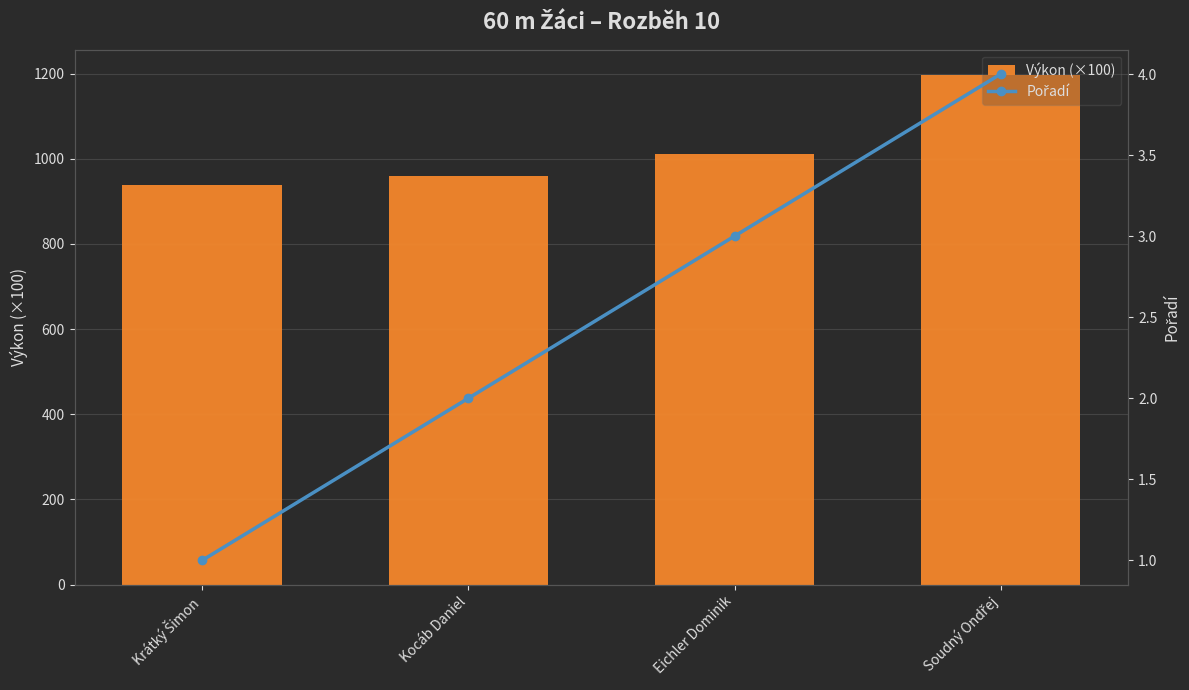

Which series changed the most between Kocáb Daniel and Soudný Ondřej?

Výkon (×100)